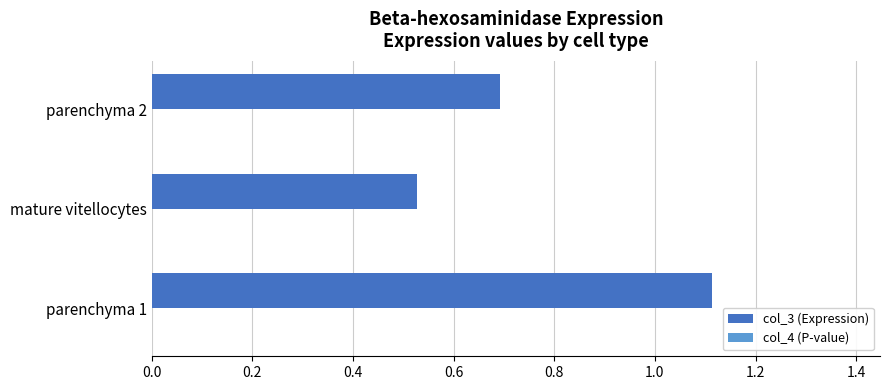

At which category is the sum across all series the highest?

parenchyma 1